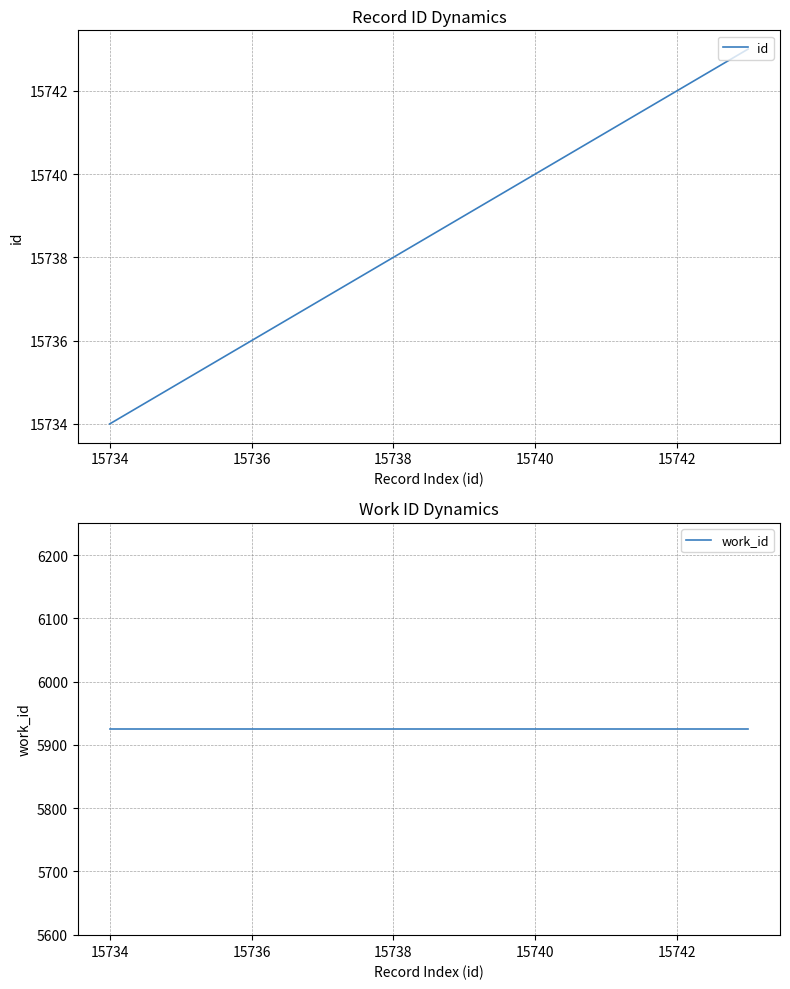

Is it true that id equals 24432 at 15734?

False